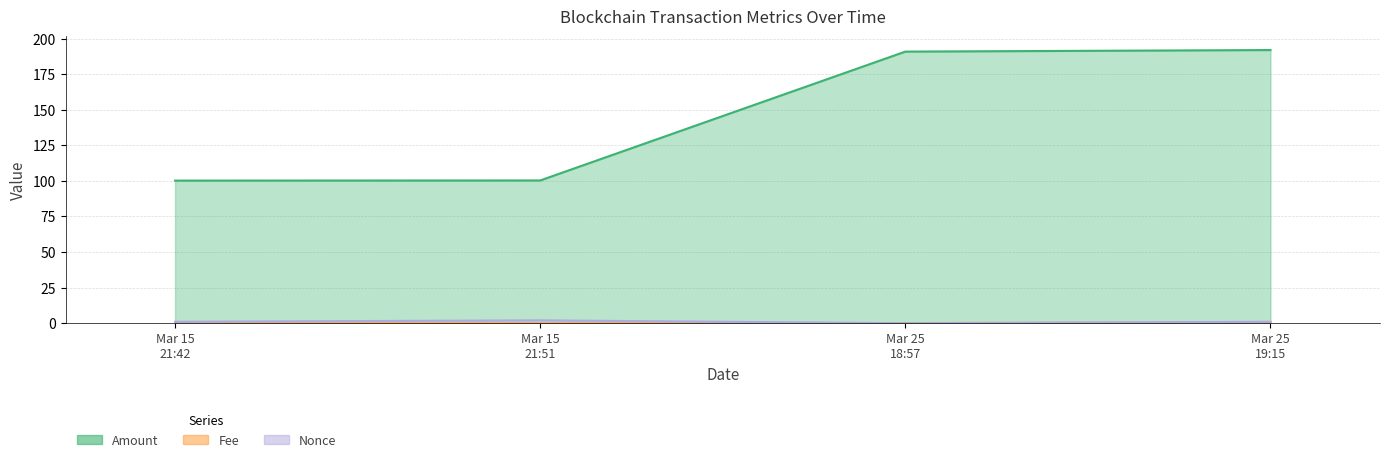

True or false: Amount and Fee cross at least once.

False